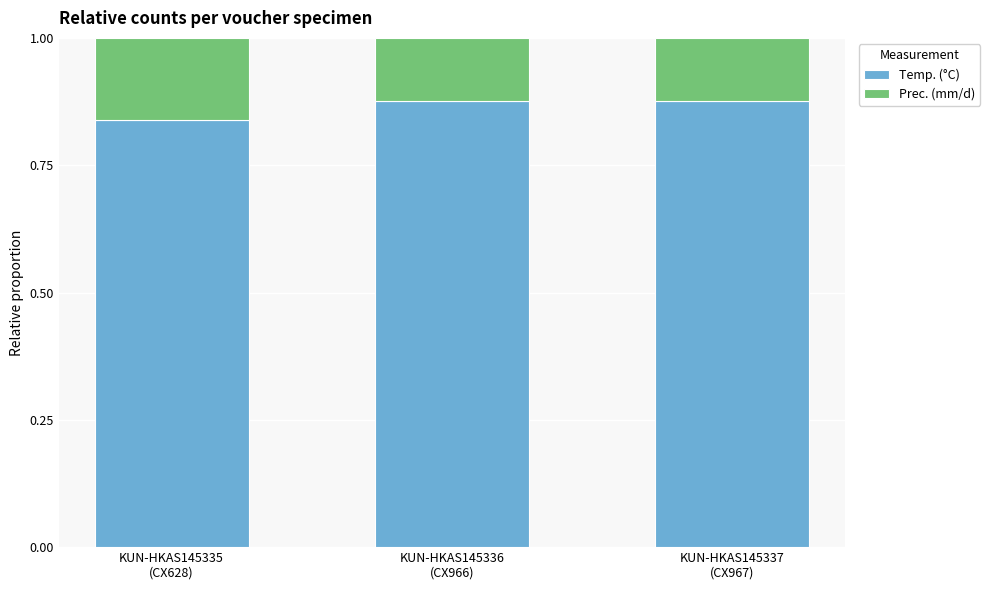

Count the Temp. (°C) values in the range 0 to 1.

3